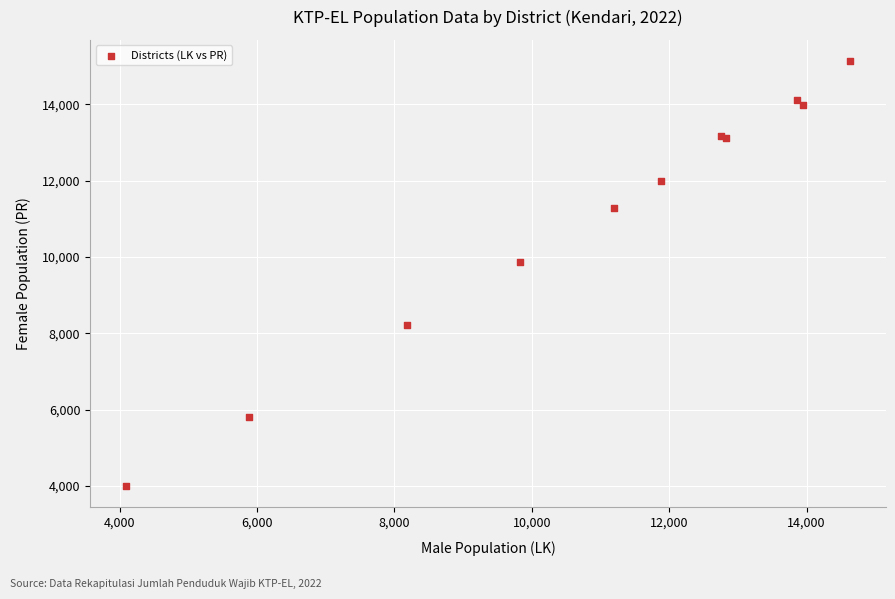

What Y value in the scatter plot is closest to 9560?

9875